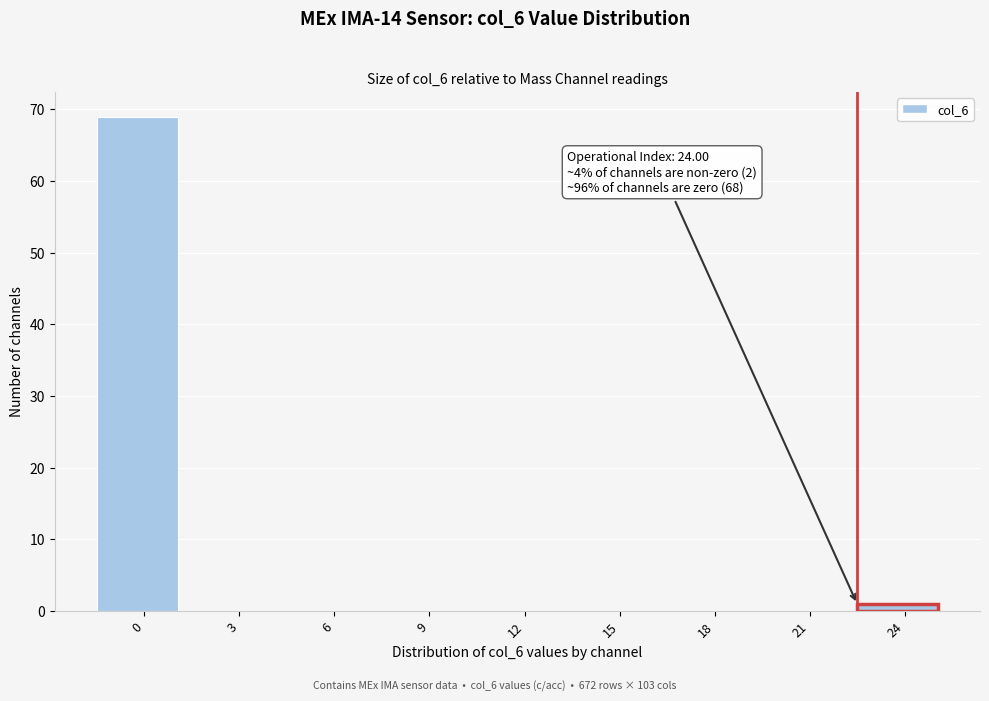

Reading right to left, transcribe all the data shown in this chart.

24=1	21=0	18=0	15=0	12=0	9=0	6=0	3=0	0=69